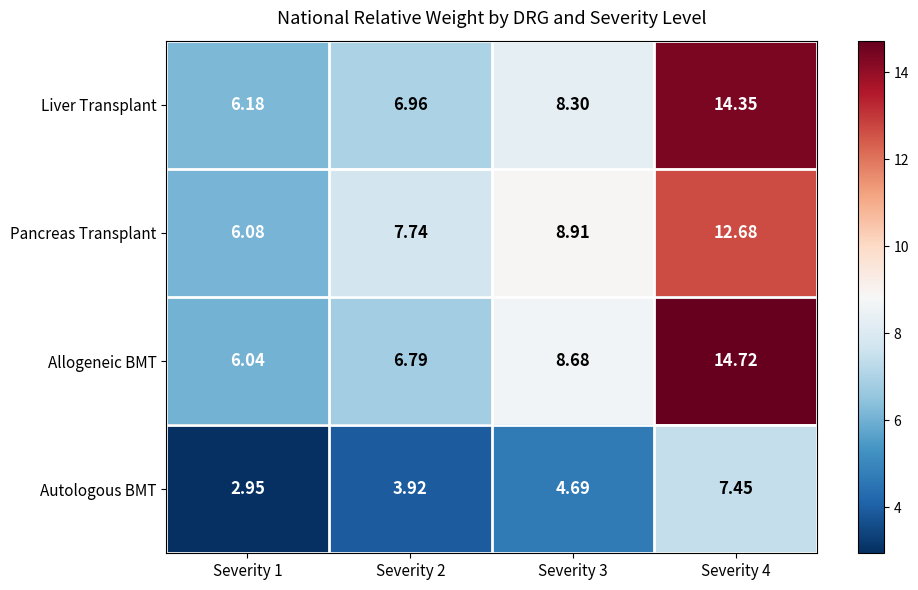

Is the value of Liver Transplant at Severity 1 greater than the value of Autologous BMT at Severity 3?

Yes